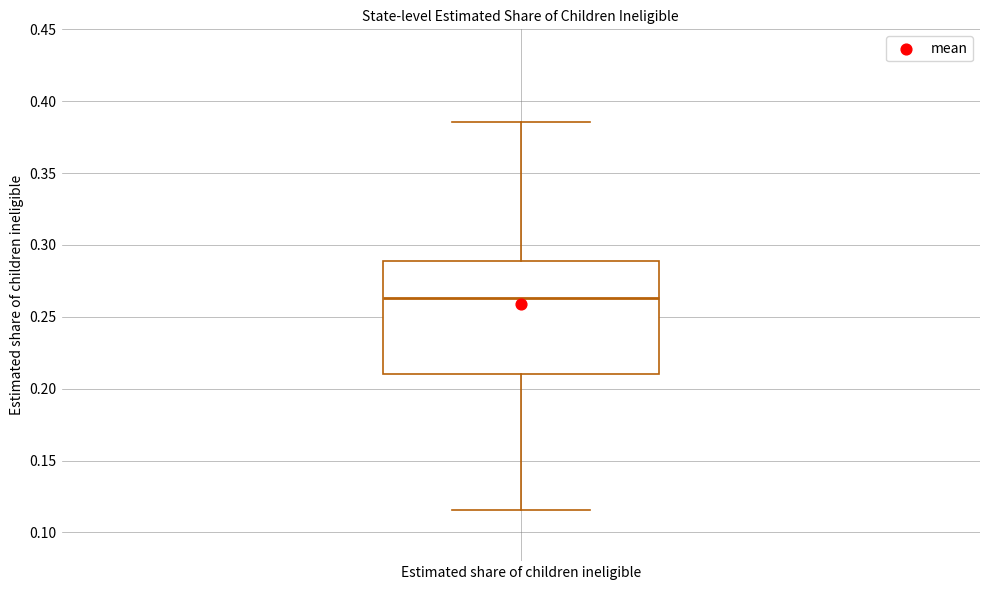

Transcribe this box plot: give where the median line is, the range the box spans, and where the two whiskers end, as read against the y-axis. The values are not printed on the chart, so give them approximately, as read against the axis.

median 0.265, box 0.210 to 0.290, whiskers 0.115 to 0.385